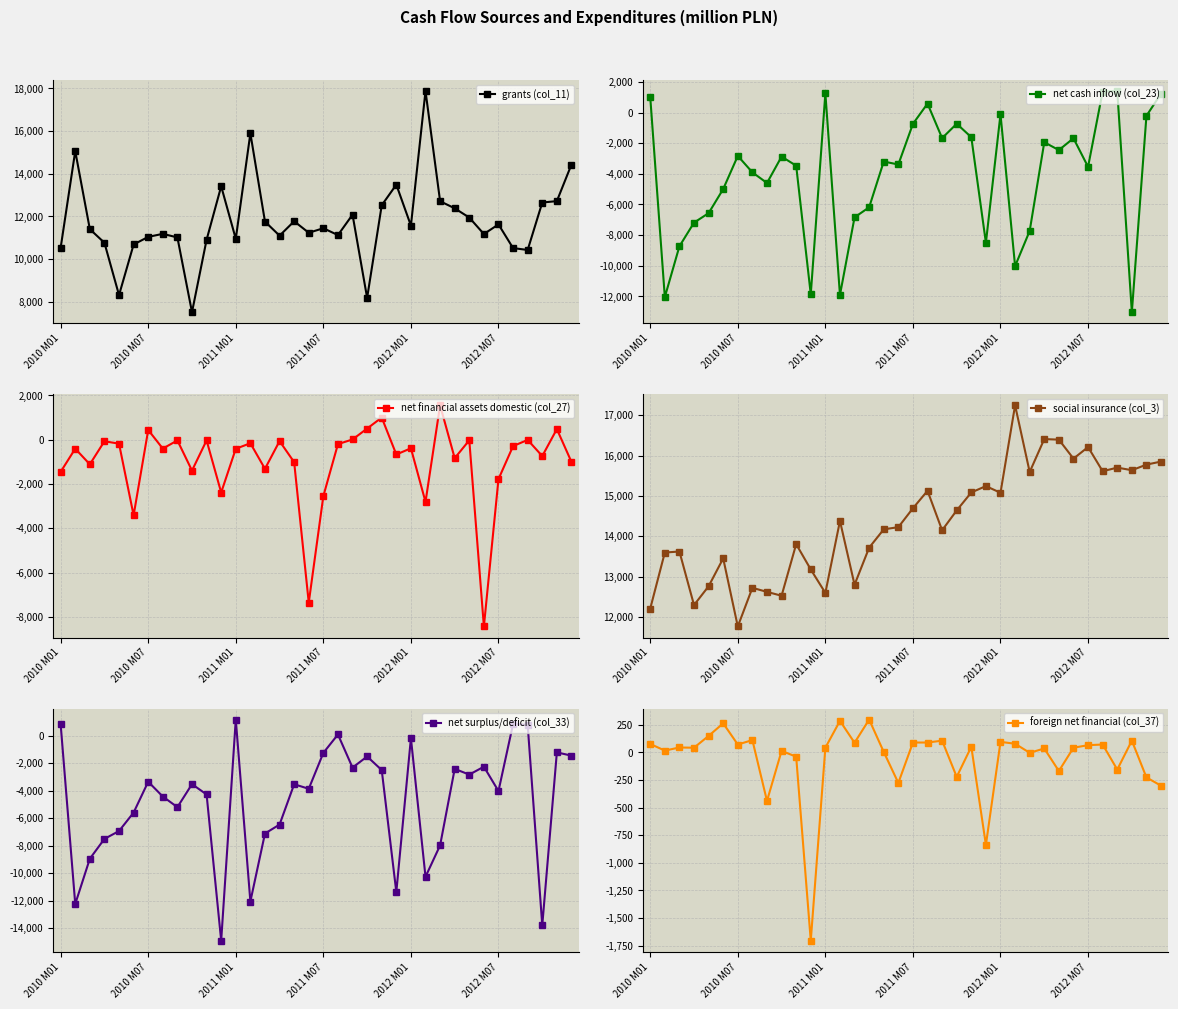

What is the maximum value shown in the chart?

17882